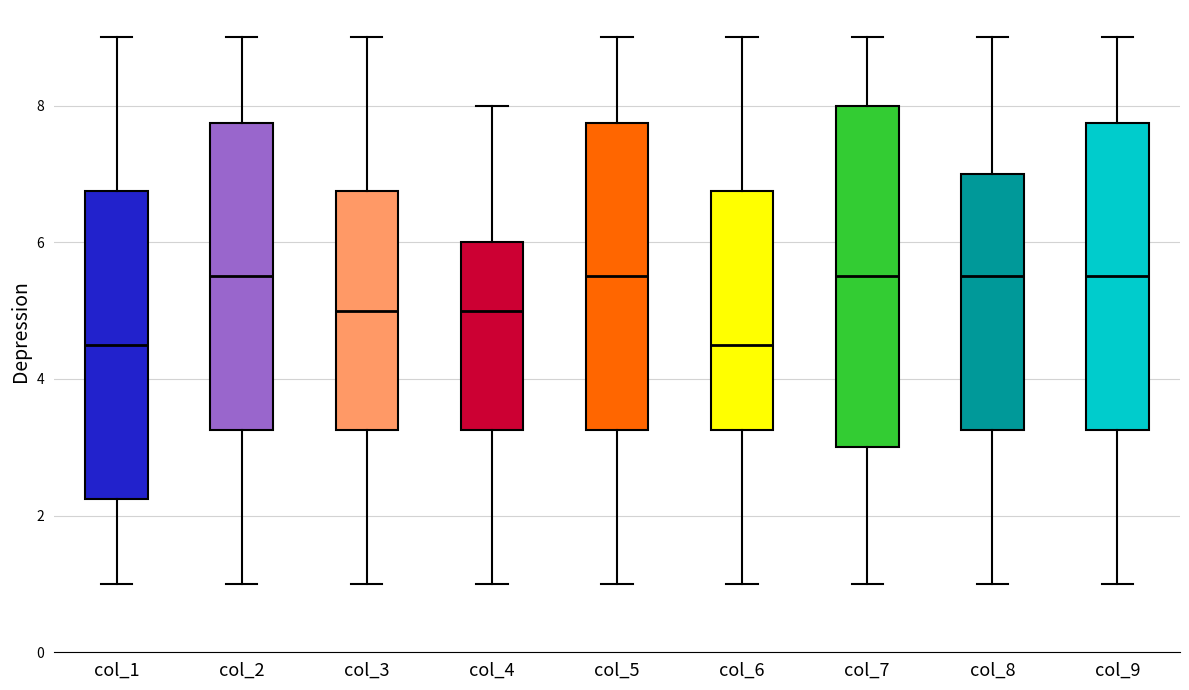

Which box is the tallest, from its lower edge to its upper edge?

col_7